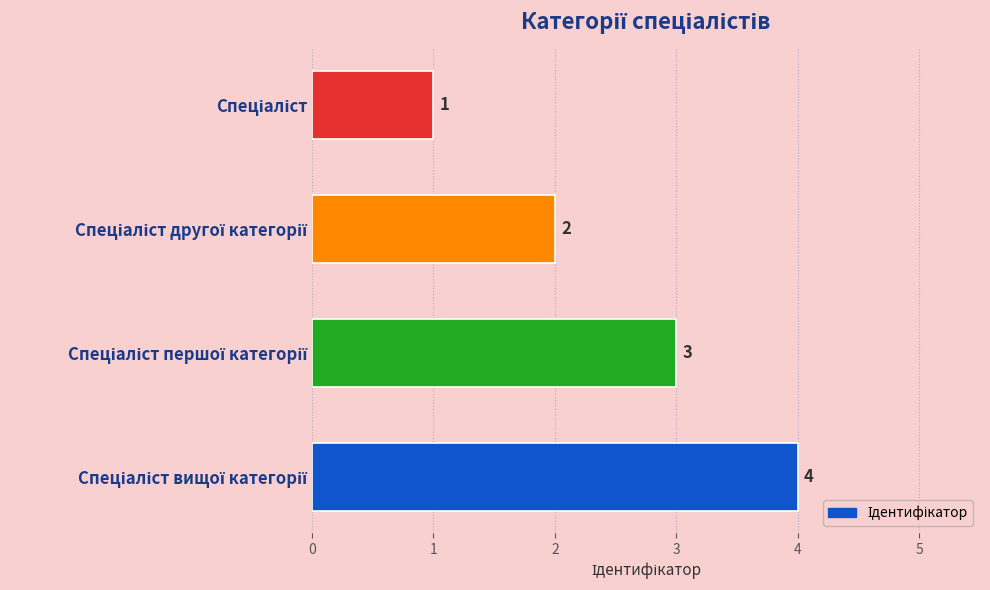

What is the greatest value displayed?

4